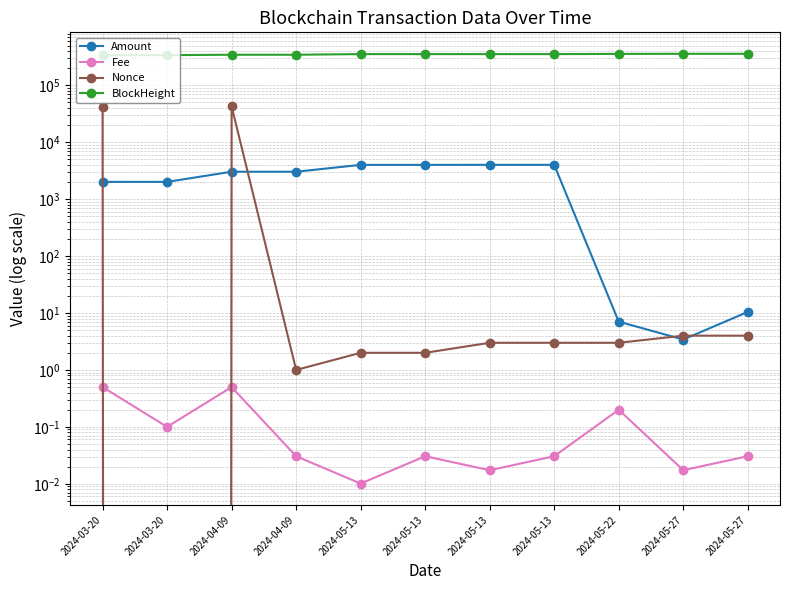

The Fee series shows 0.1 at 2024-03-20. True or false?

False